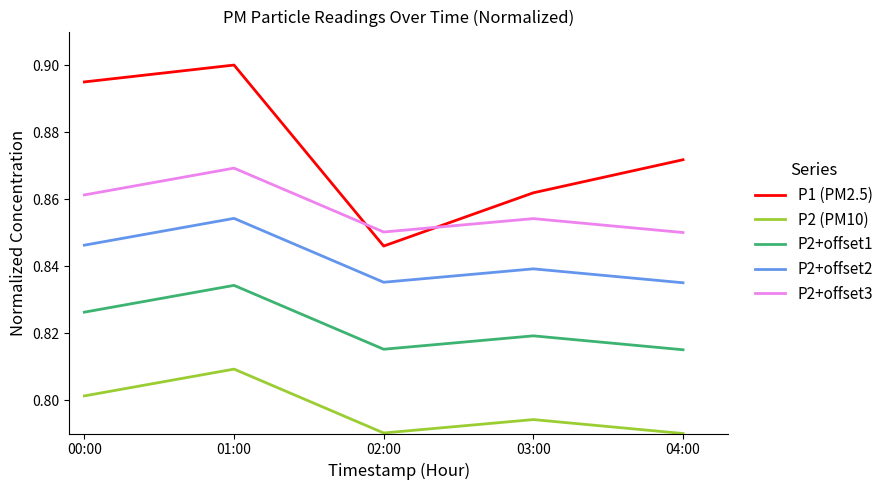

Which category has the lowest value in the P1 (PM2.5) series?

02:00